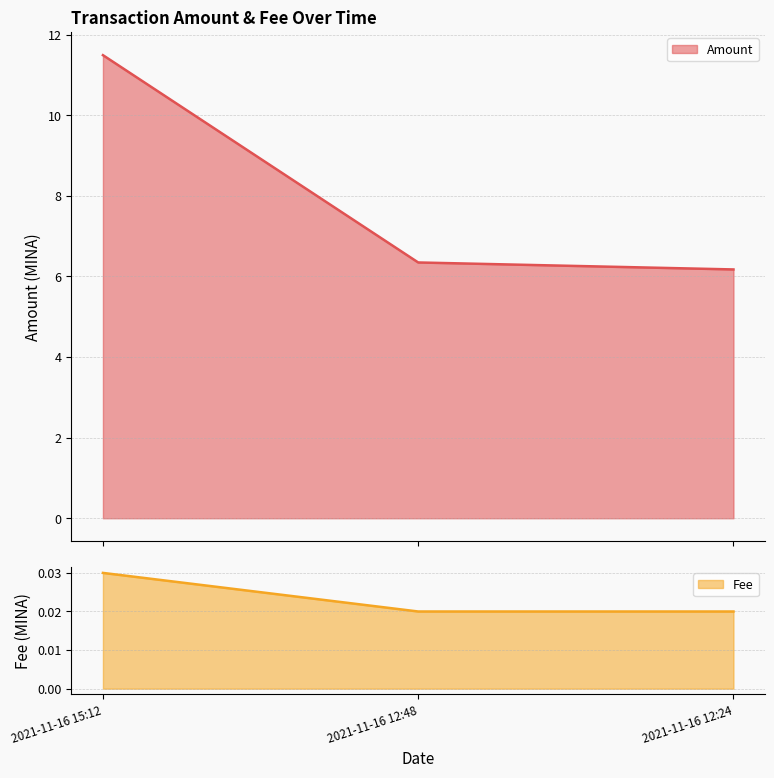

At how many categories does at least one series exceed 9?

1